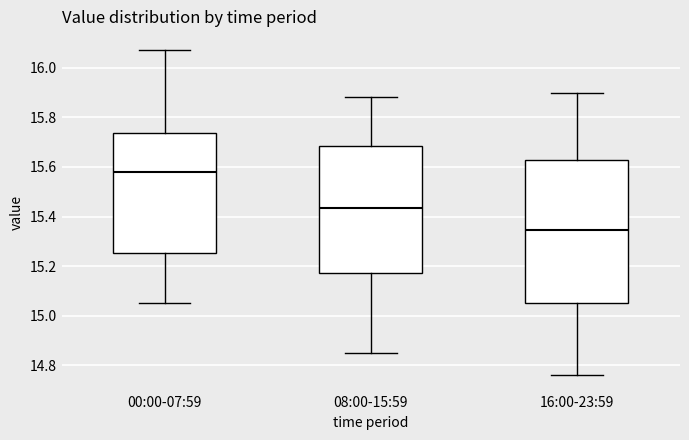

Reading left to right, transcribe this box plot: for each box, give where its median line is, the range the box spans, and where its two whiskers end, as read against the y-axis. The values are not printed on the chart, so give them approximately, as read against the axis.

00:00-07:59: median 15.58, box 15.26 to 15.74, whiskers 15.06 to 16.08
08:00-15:59: median 15.44, box 15.18 to 15.68, whiskers 14.86 to 15.88
16:00-23:59: median 15.34, box 15.06 to 15.62, whiskers 14.76 to 15.90